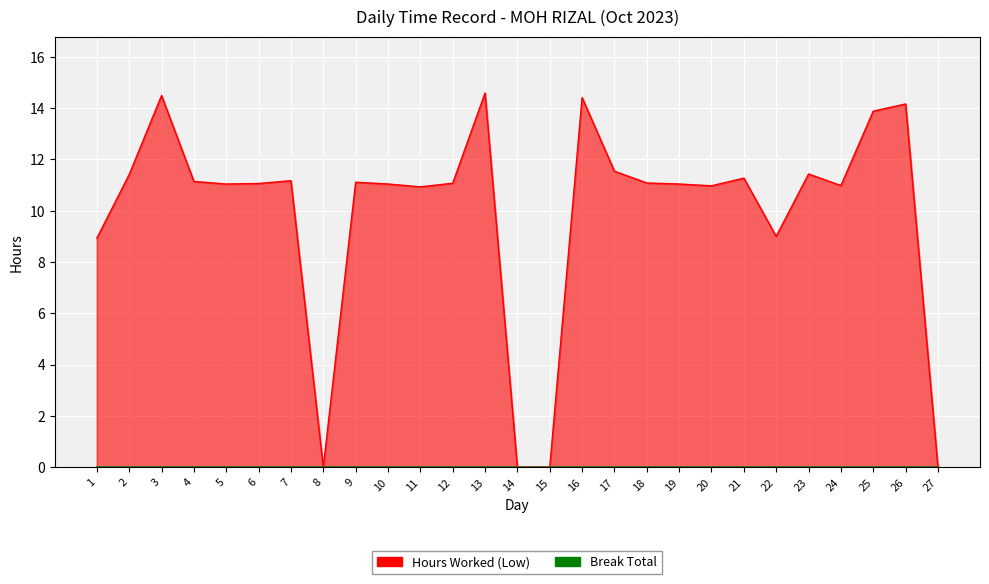

What is the value of the 21st point from the left?

11.3